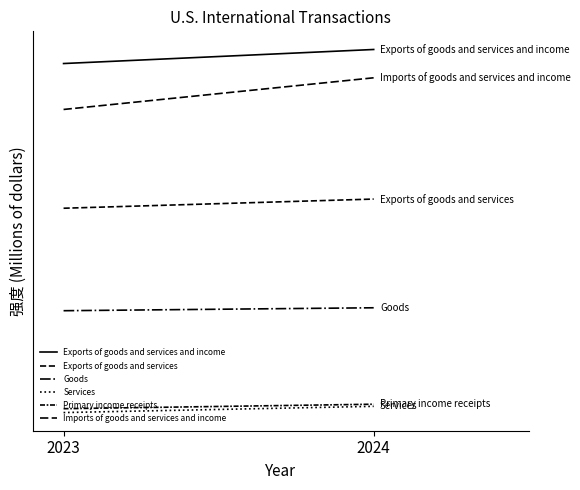

Reading left to right, list all the values displayed in this chart.

Exports of goods and services and income: 4645183	4827002
Exports of goods and services: 2771816	2890606
Goods: 1445221	1483247
Services: 126596	207358
Primary income receipts: 176721	234713
Imports of goods and services and income: 4050559	4460624